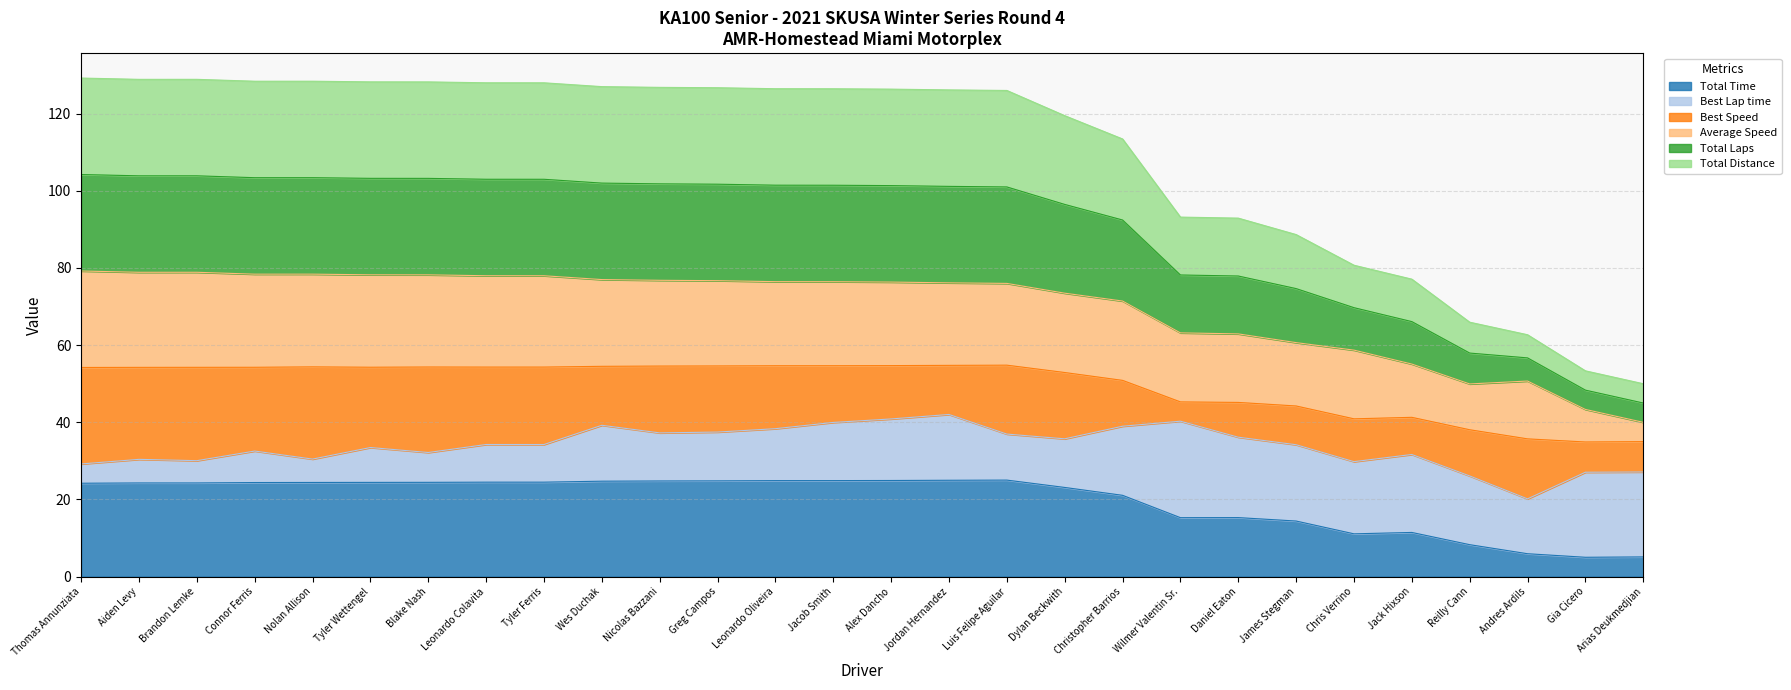

What is the label of the 24th point from the right?

Nolan Allison